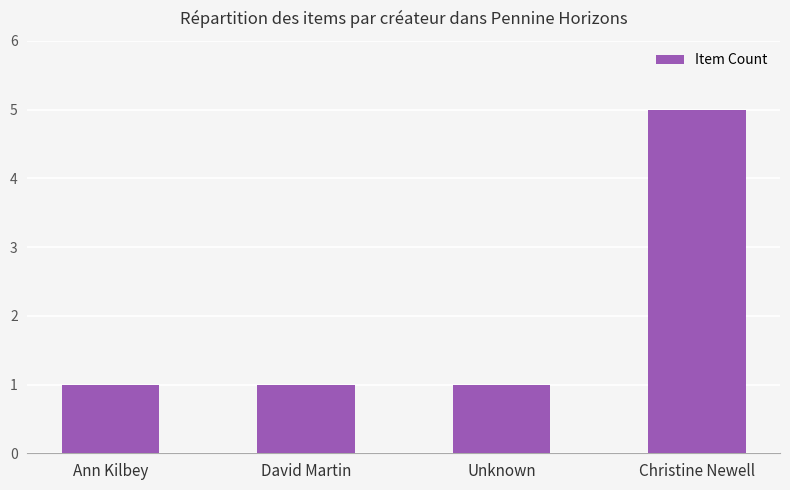

True or false: the data shows 1 at David Martin.

True